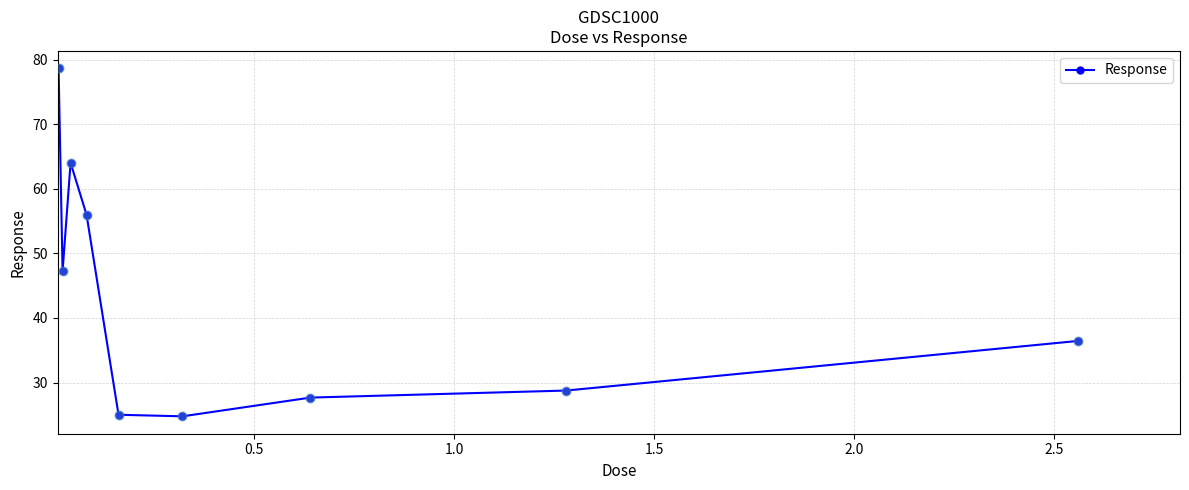

What is the smallest value displayed?

24.8